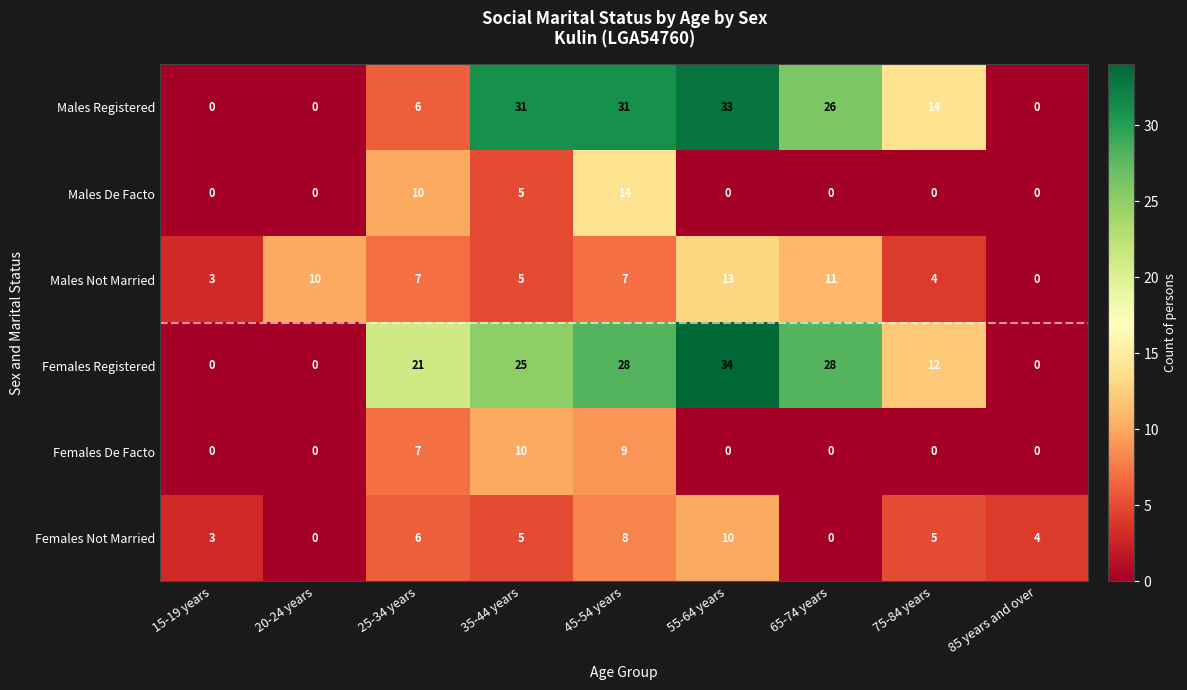

What is the sum of all Females De Facto values?

26